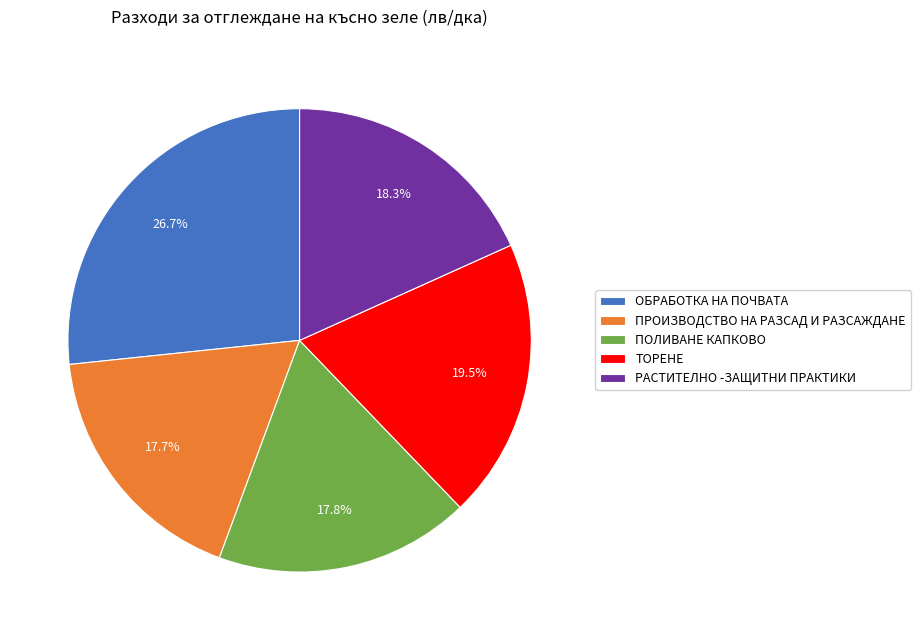

What is the largest slice in the pie chart?

ОБРАБОТКА НА ПОЧВАТА